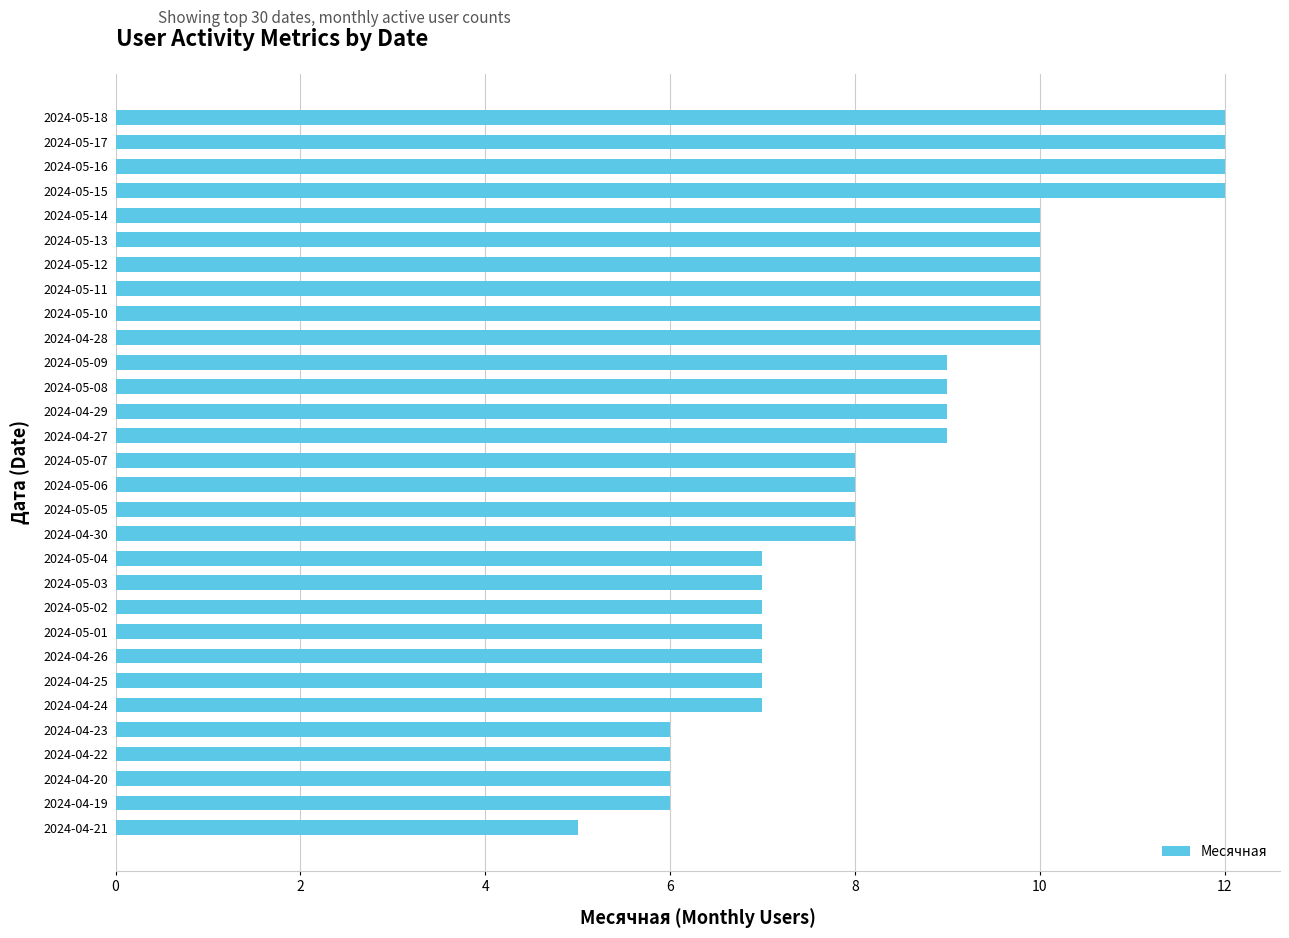

How many bars are there in total?

30